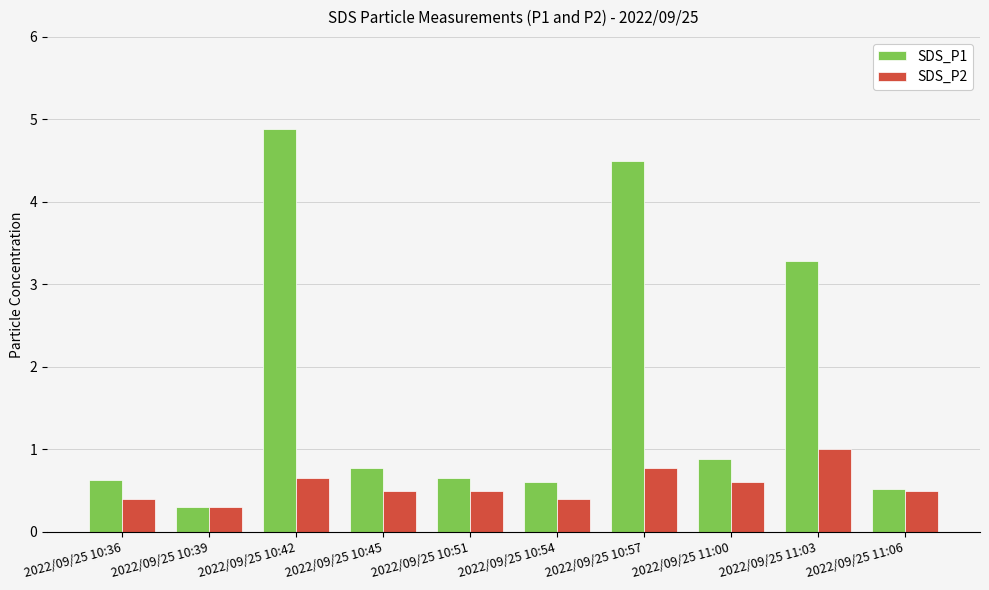

At which category does the chart reach its minimum across all series?

2022/09/25 10:39